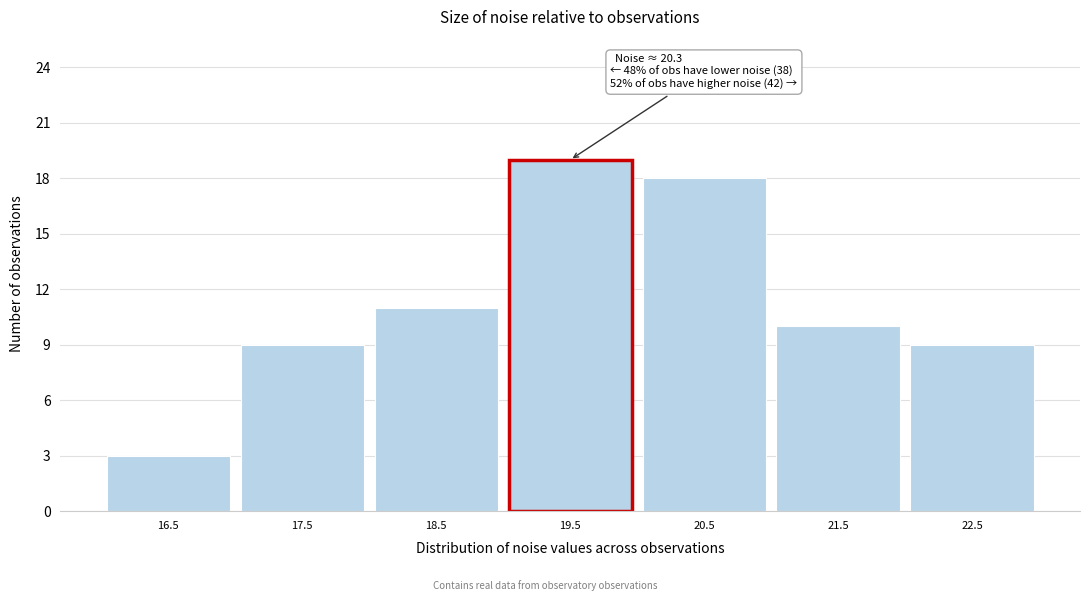

Reading left to right, extract all data points from this chart.

3	9	11	19	18	10	9